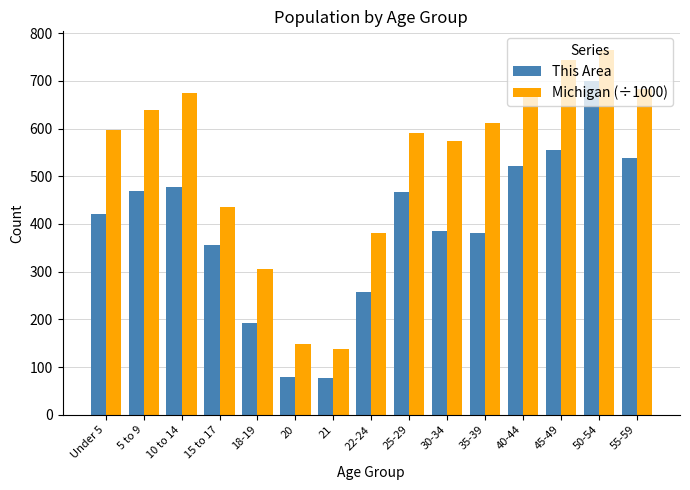

At which category is the sum across all series the highest?

50-54